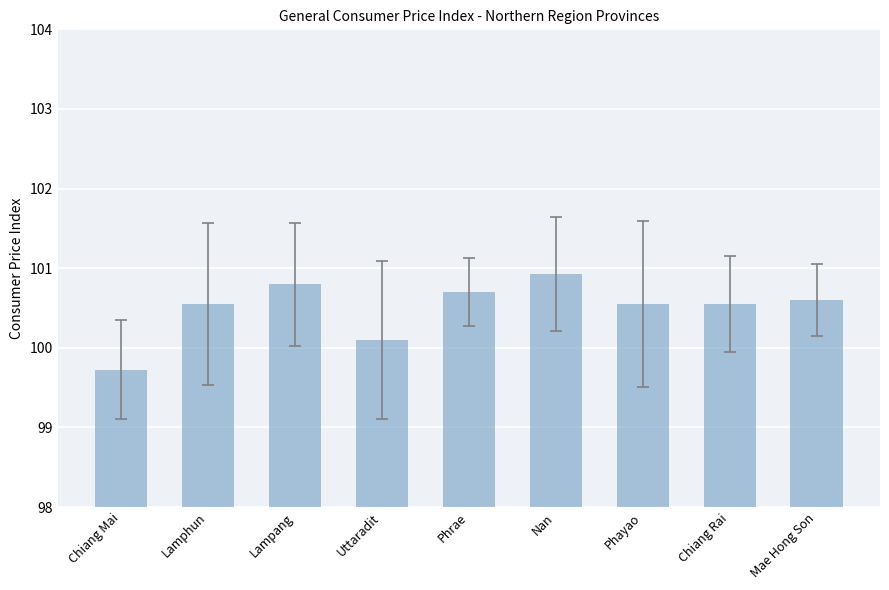

At which label does the data first exceed 100?

Lamphun